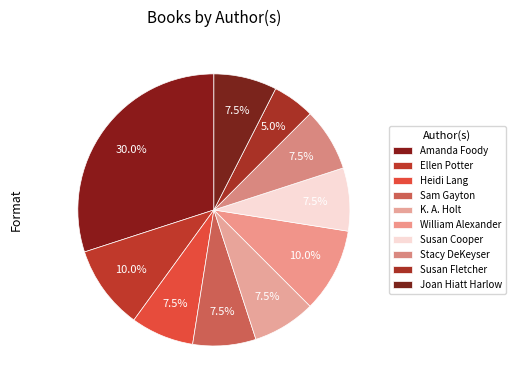

How many segments does this pie chart have?

10